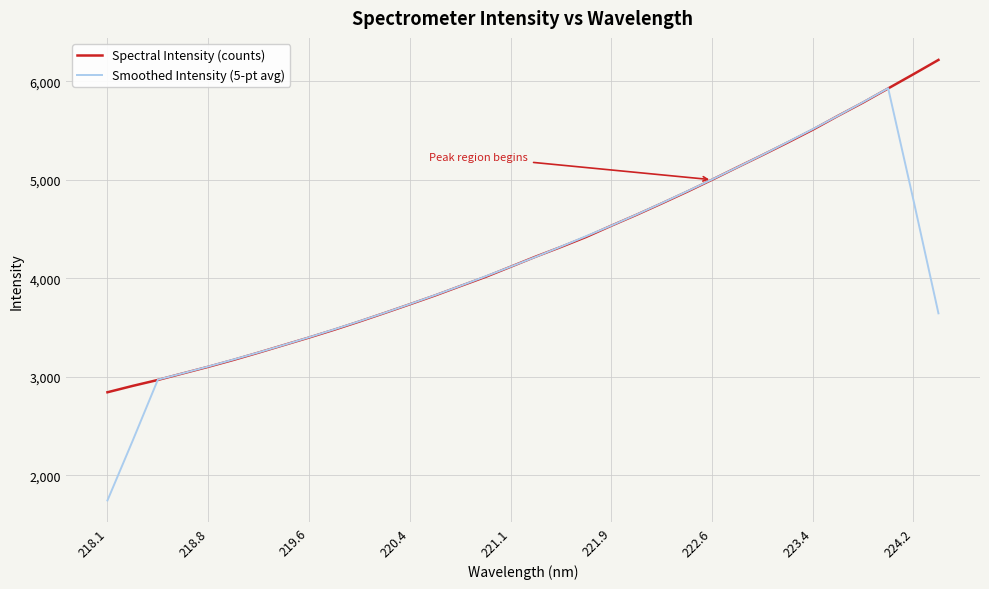

List the series in order of their peak value, lowest first.

Smoothed Intensity (5-pt avg), Spectral Intensity (counts)